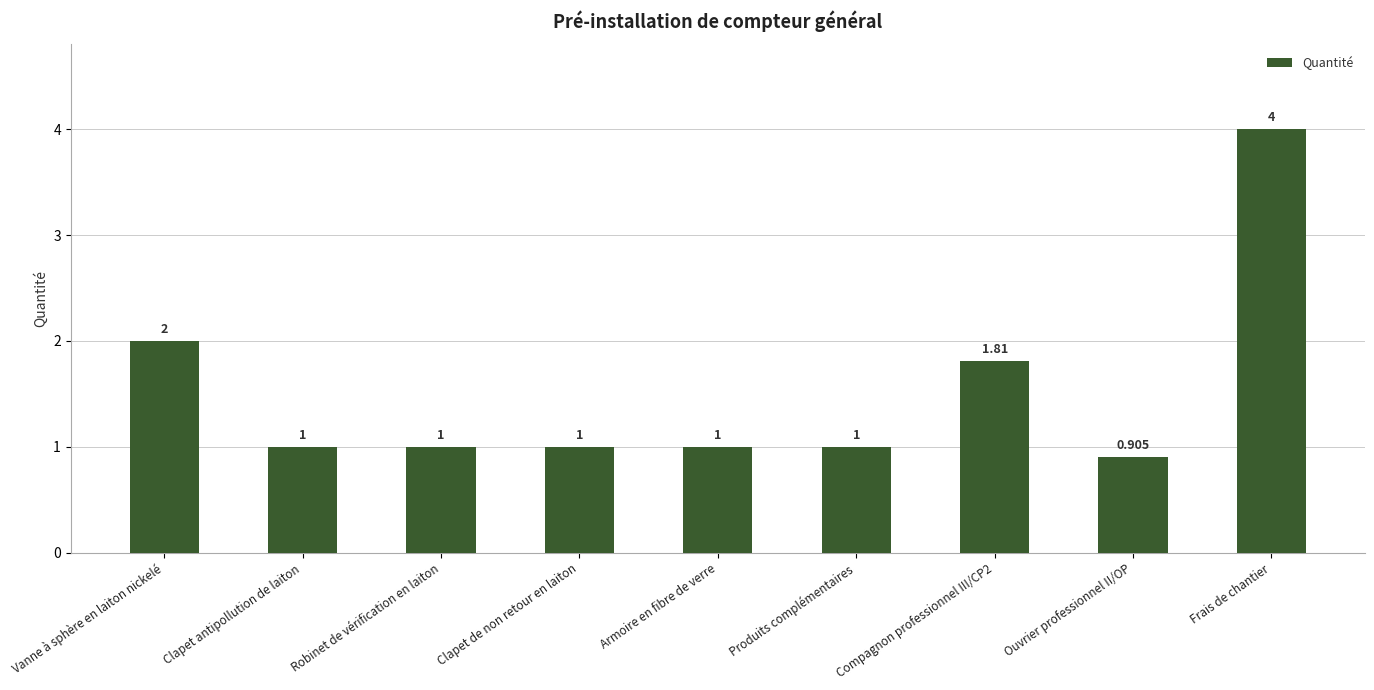

What is the label of the 4th bar from the left?

Clapet de non retour en laiton